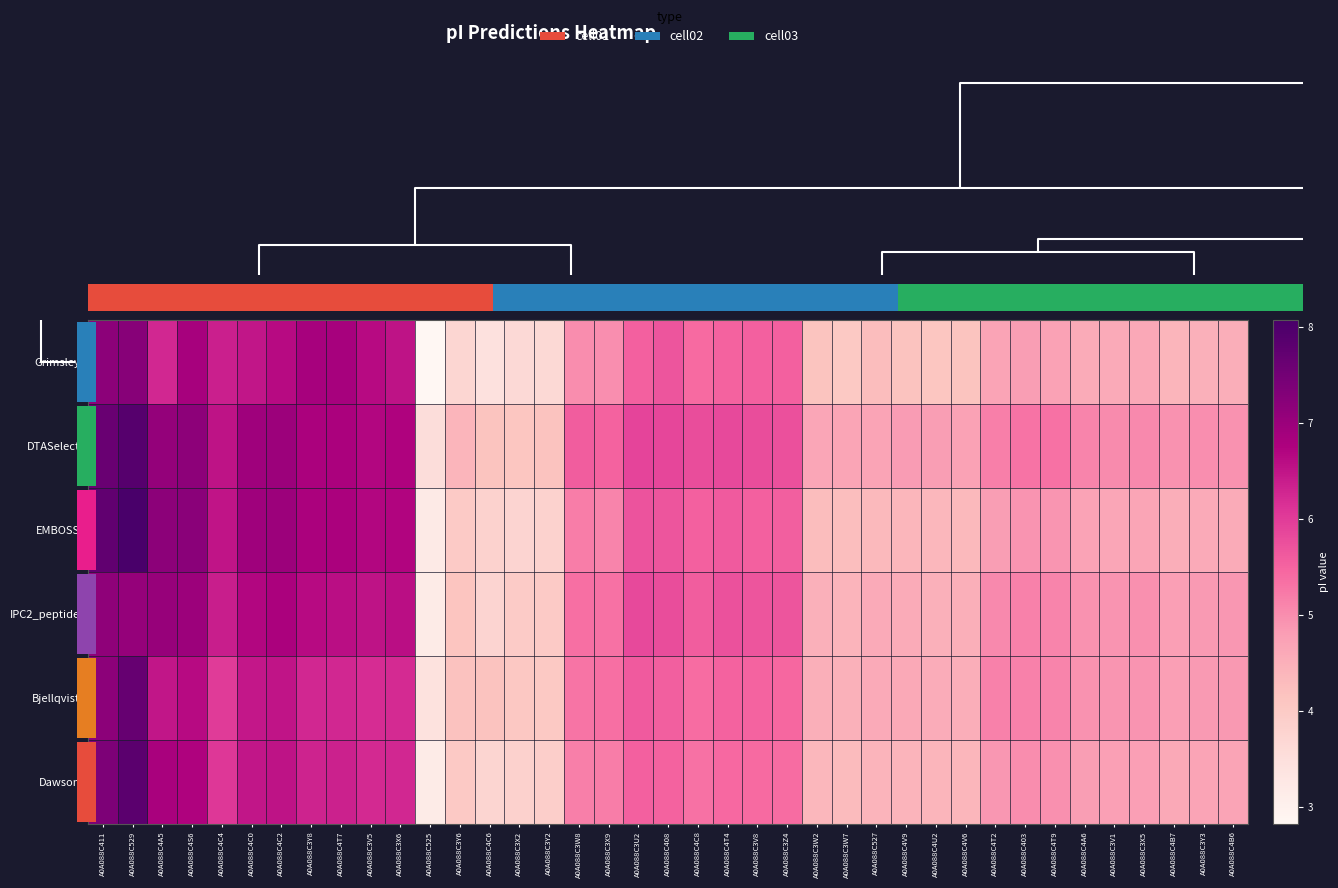

Count the number of data series in this chart.

6